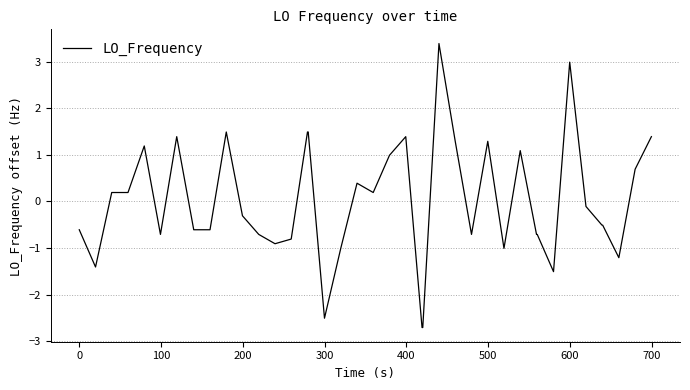

Does the chart display data point markers on the line(s)?

No